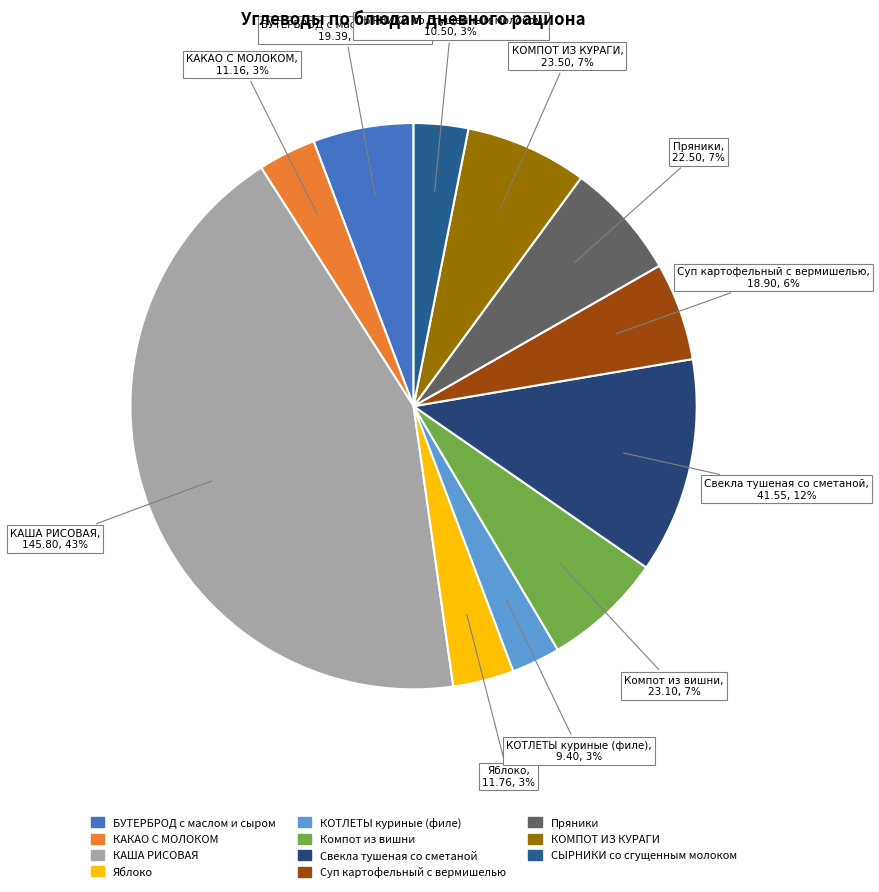

Is it true that Компот из вишни is 7% of the pie?

True